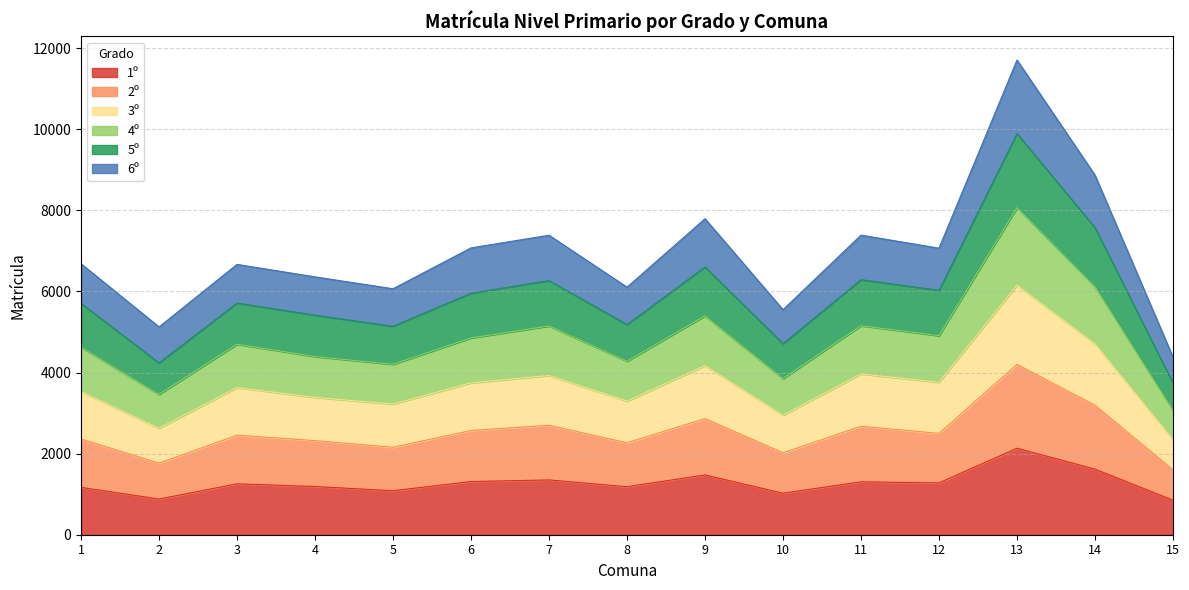

What is the highest value of the 1º series?

2133